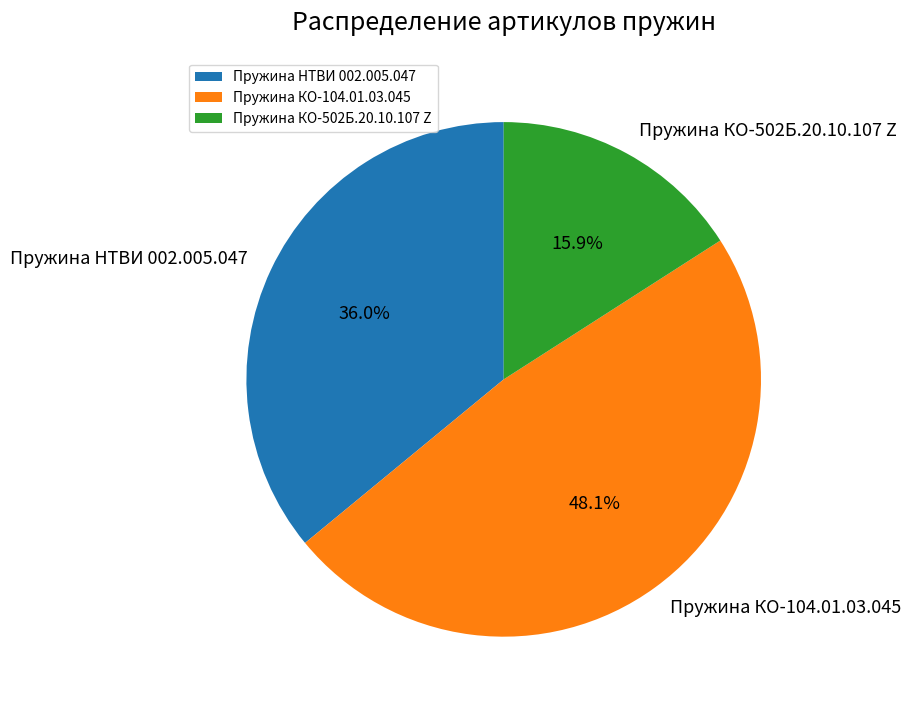

The Пружина КО-104.01.03.045 slice represents 58% of the pie. True or false?

False